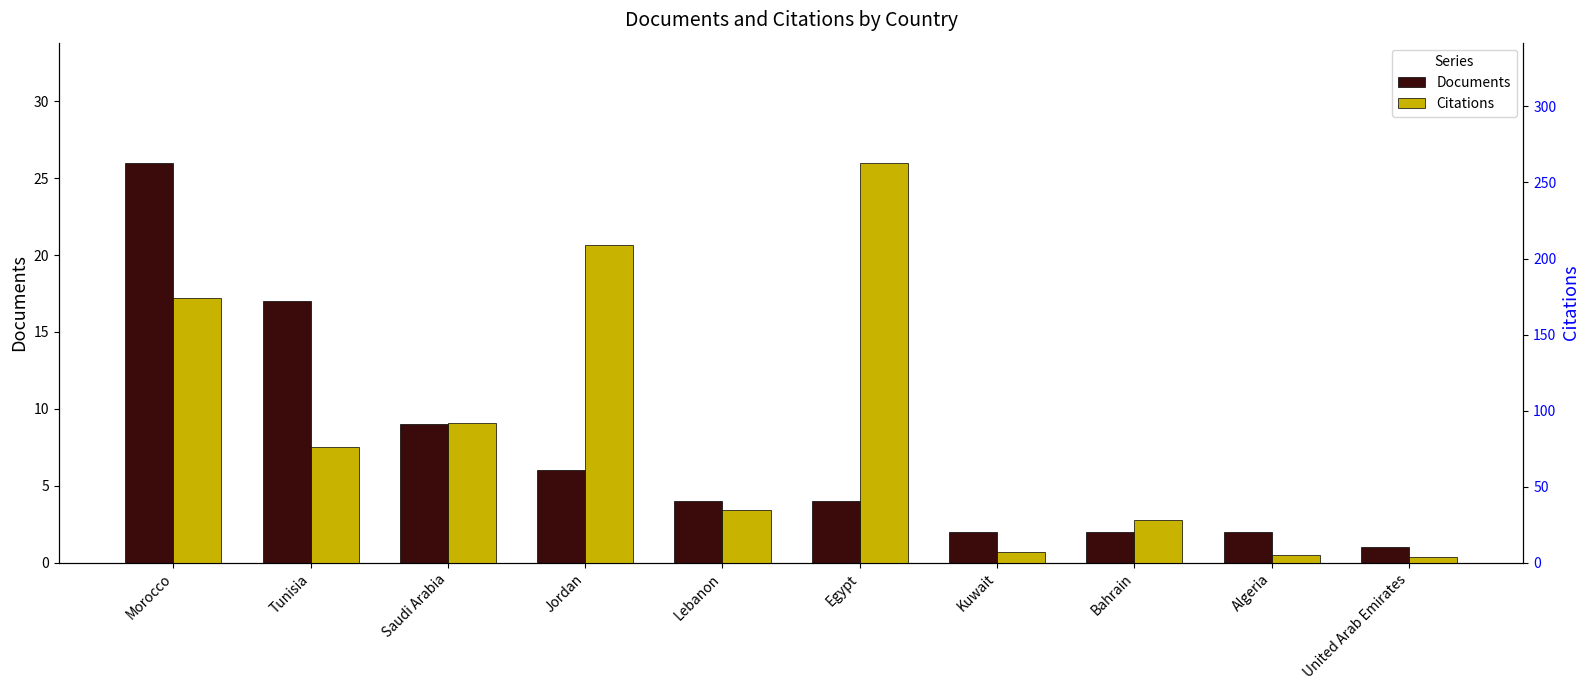

Reading right to left, what are all the values shown in this chart?

Documents: 1	2	2	2	4	4	6	9	17	26
Citations: 4	5	28	7	263	35	209	92	76	174